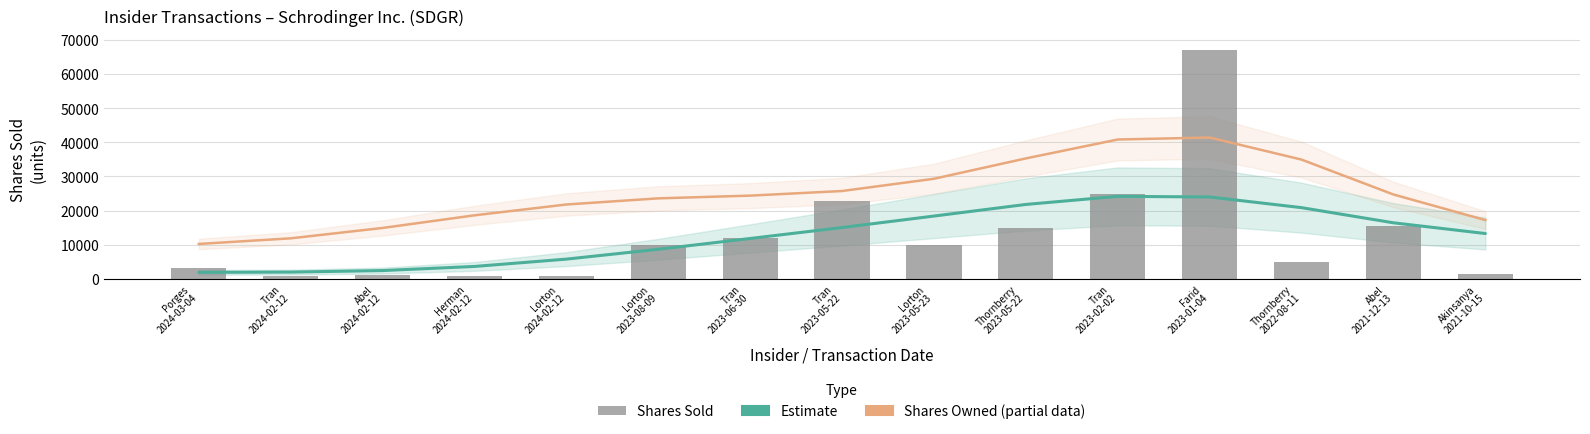

Count the number of data series in this chart.

3